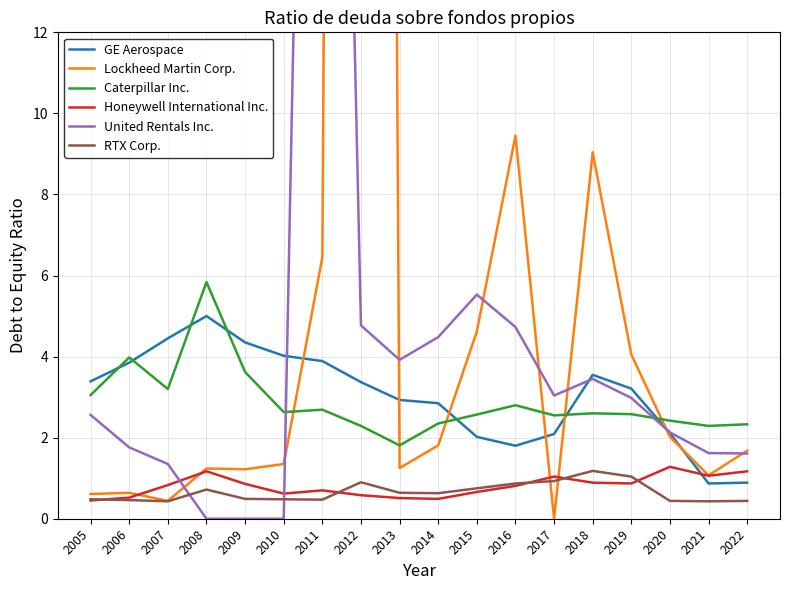

What is the difference between the highest and lowest values at 2012?

157.3